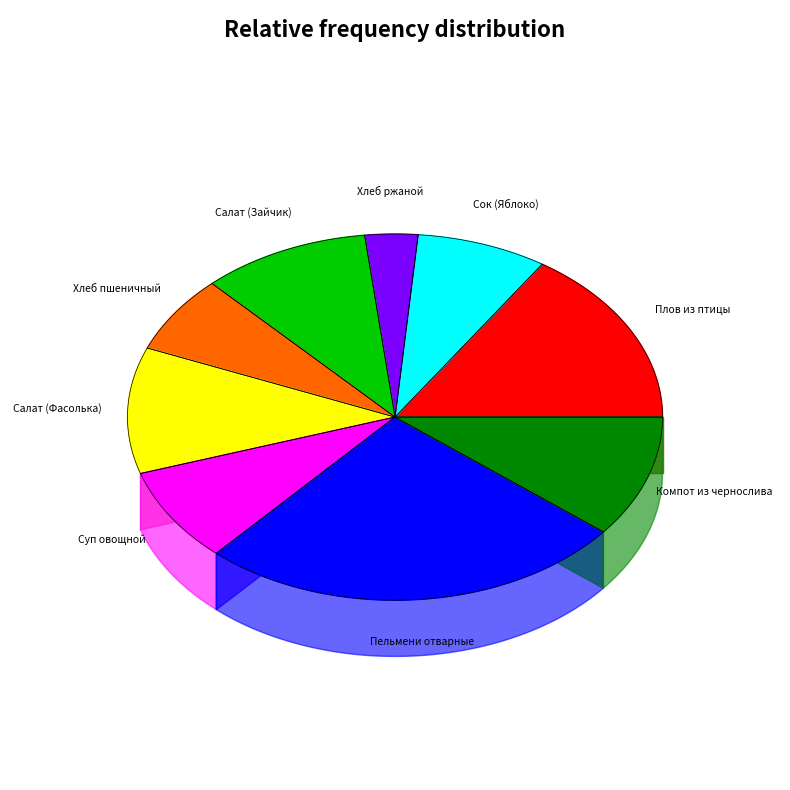

Is it true that Суп овощной is 1% of the pie?

False